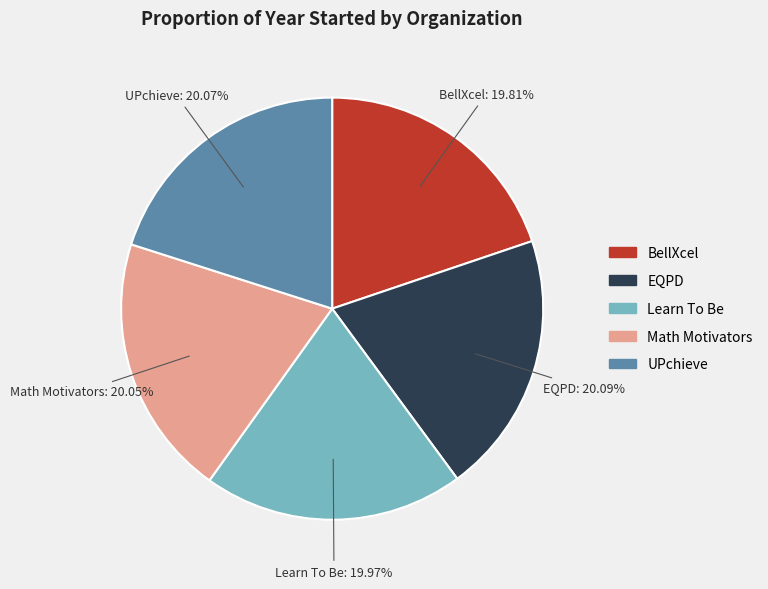

Is it true that Learn To Be is 34% of the pie?

False